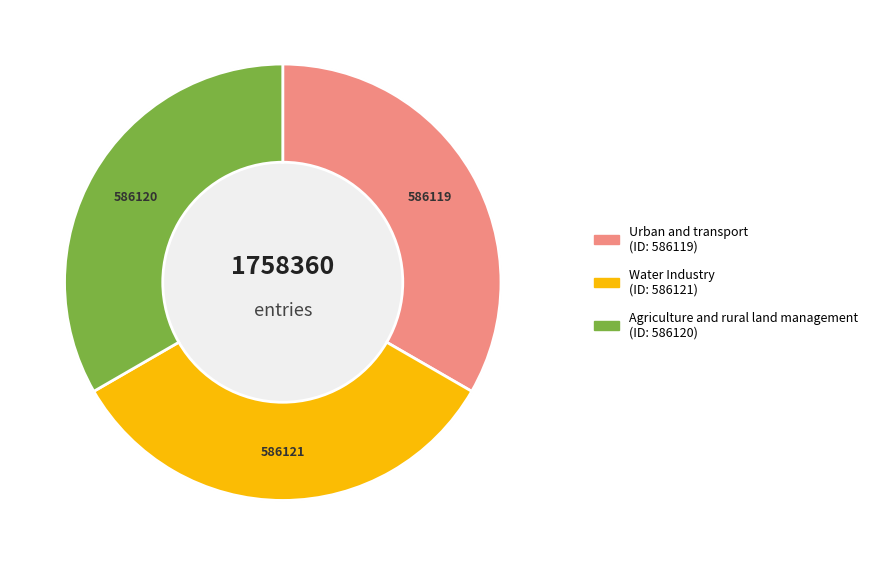

The Agriculture and rural land management slice represents 33% of the pie. True or false?

True